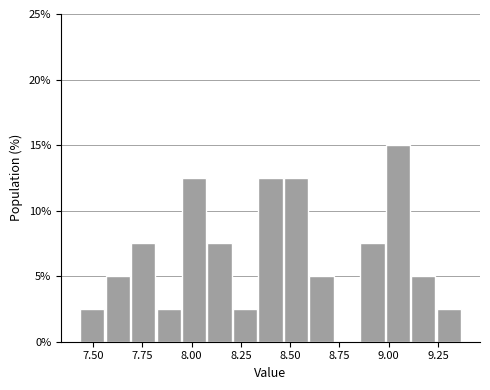

Read against the x-axis, roughly where is the centre of the tallest bar?

9.05